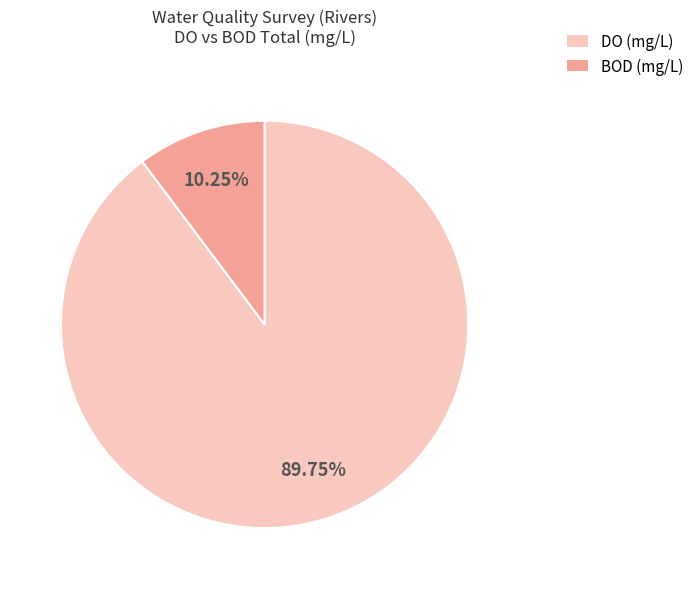

Rank the categories by value from lowest to highest.

BOD (mg/L), DO (mg/L)